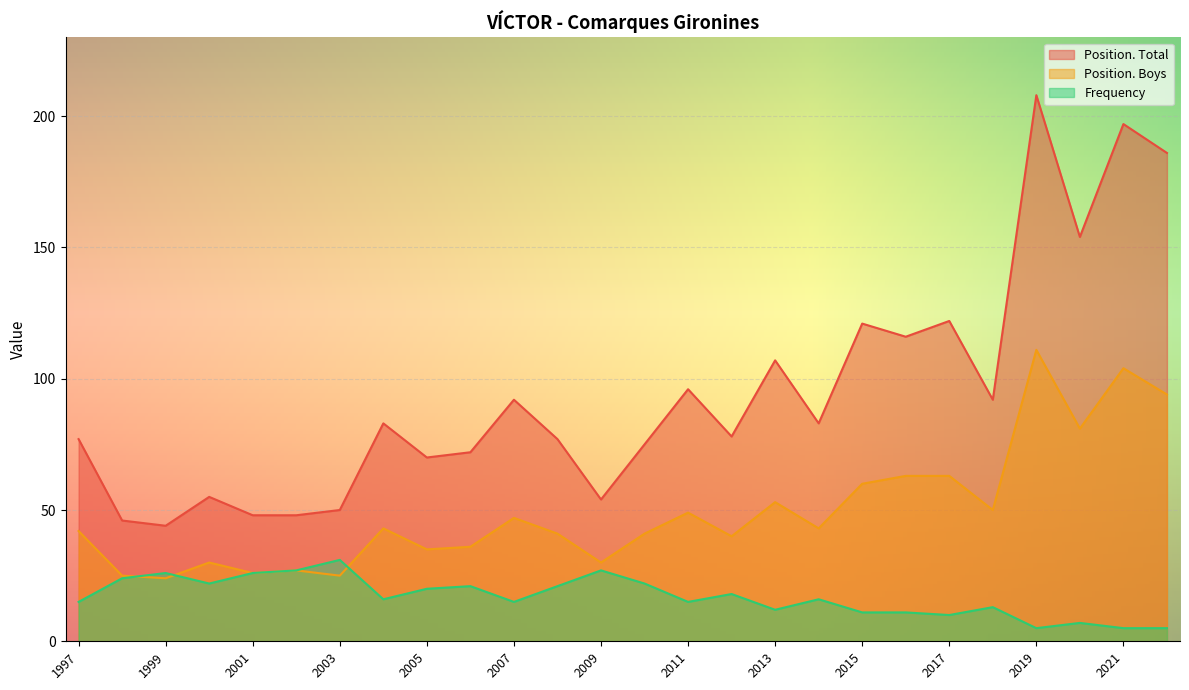

True or false: Frequency and Position. Total cross at least once.

False